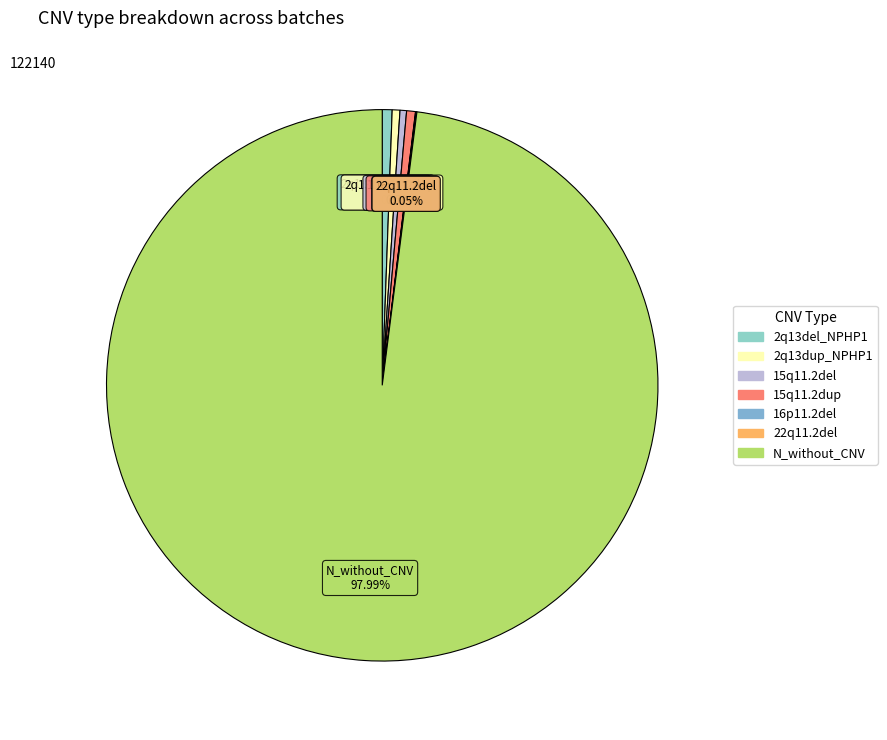

Does any single category account for the majority?

Yes